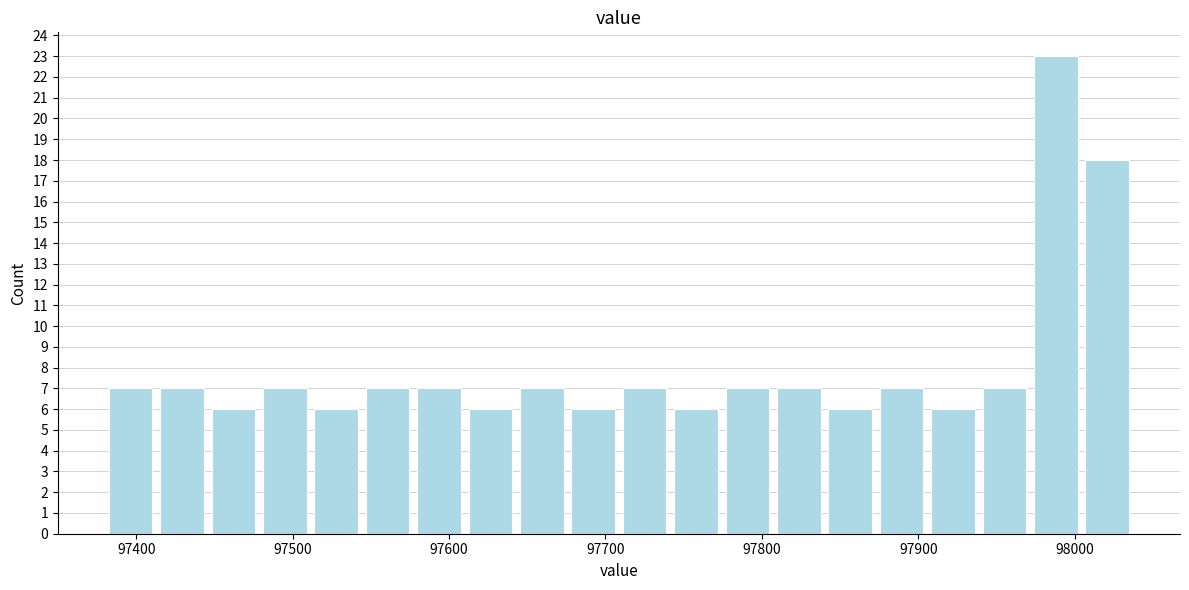

Around what value on the x-axis is the tallest bar? Give the approximate position of its centre, as read against the axis.

97990